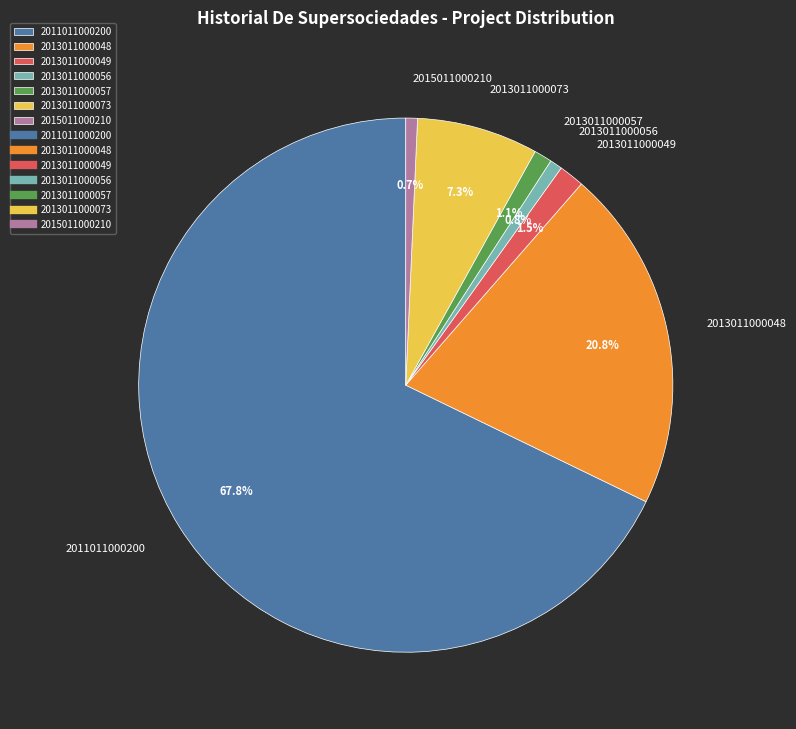

Is it true that 2013011000057 is 1% of the pie?

True